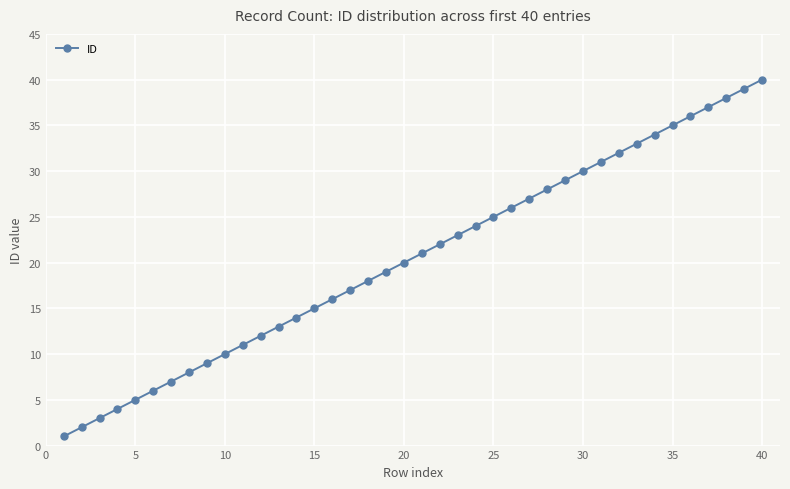

What is the difference between the second highest and minimum values?

38